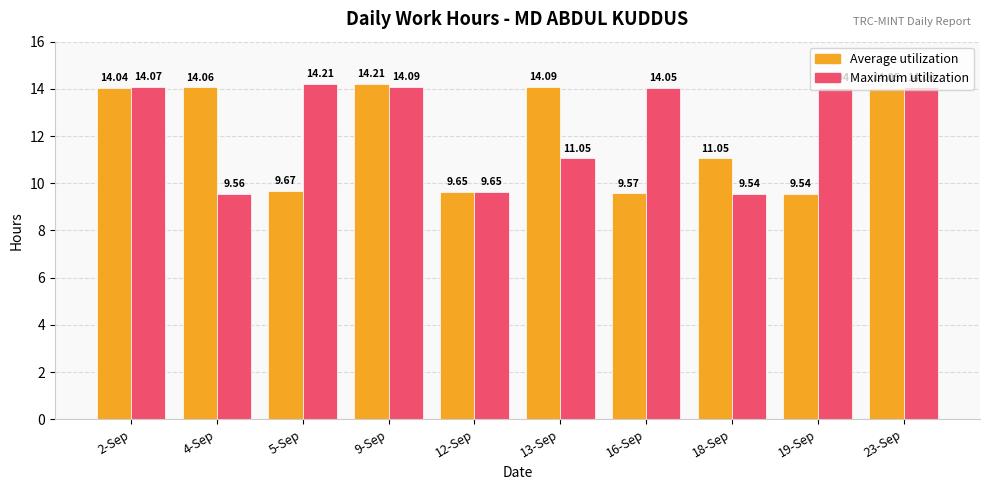

What are all the series names shown in the legend?

Average utilization, Maximum utilization